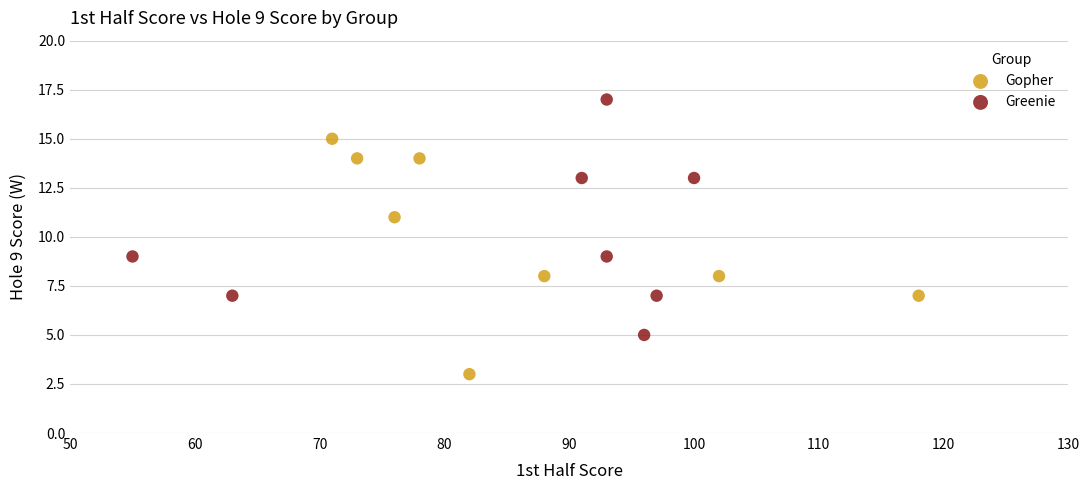

Which series reaches the maximum Y coordinate?

Greenie